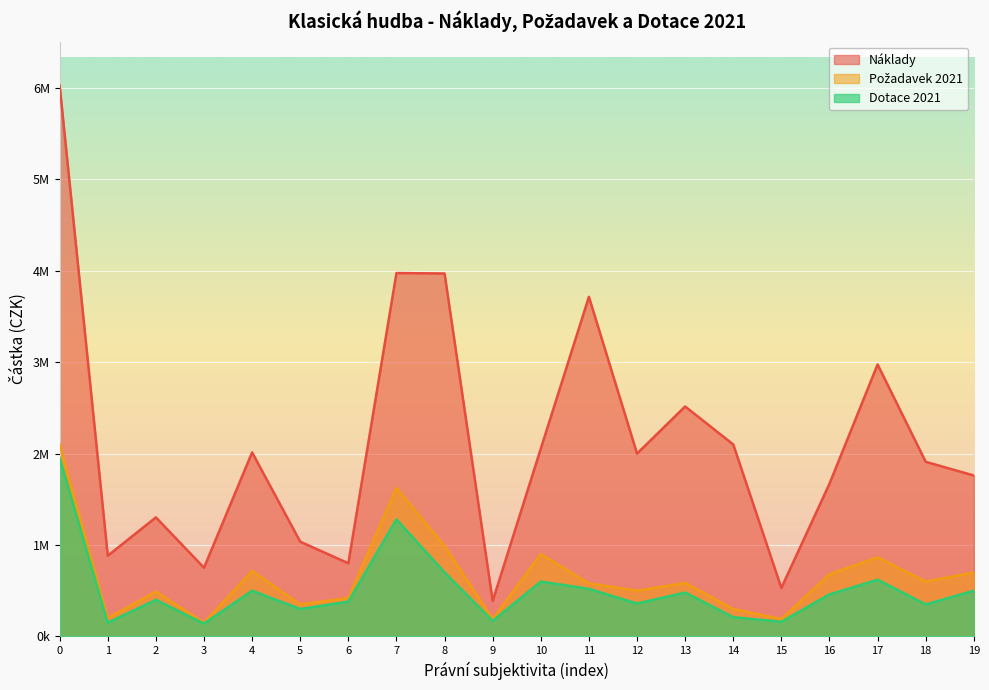

What are all the series names shown in the legend?

Náklady, Požadavek 2021, Dotace 2021